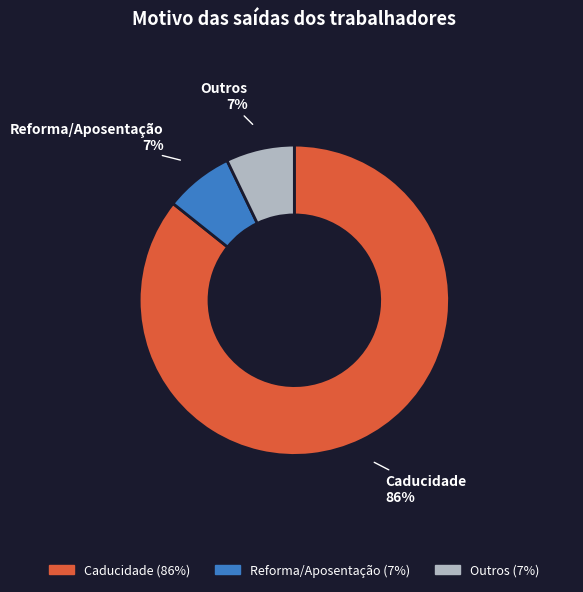

What is the largest slice in the pie chart?

Caducidade